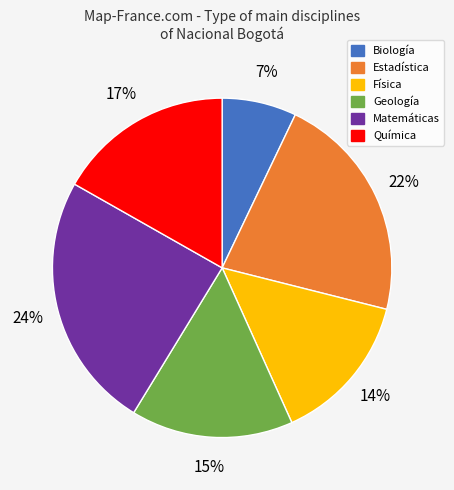

To the nearest percent, what is the difference between the largest and smallest slice percentages?

17%